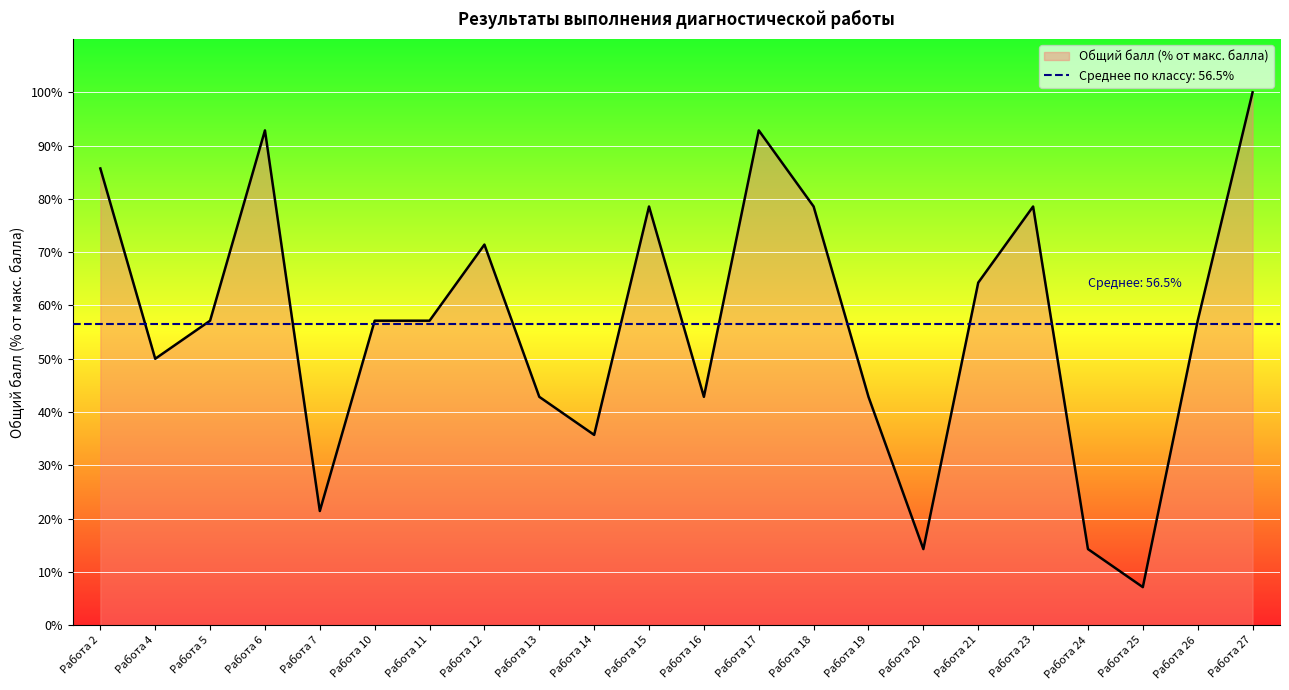

How many interior local peaks (higher than both neighbors) does the data have?

5